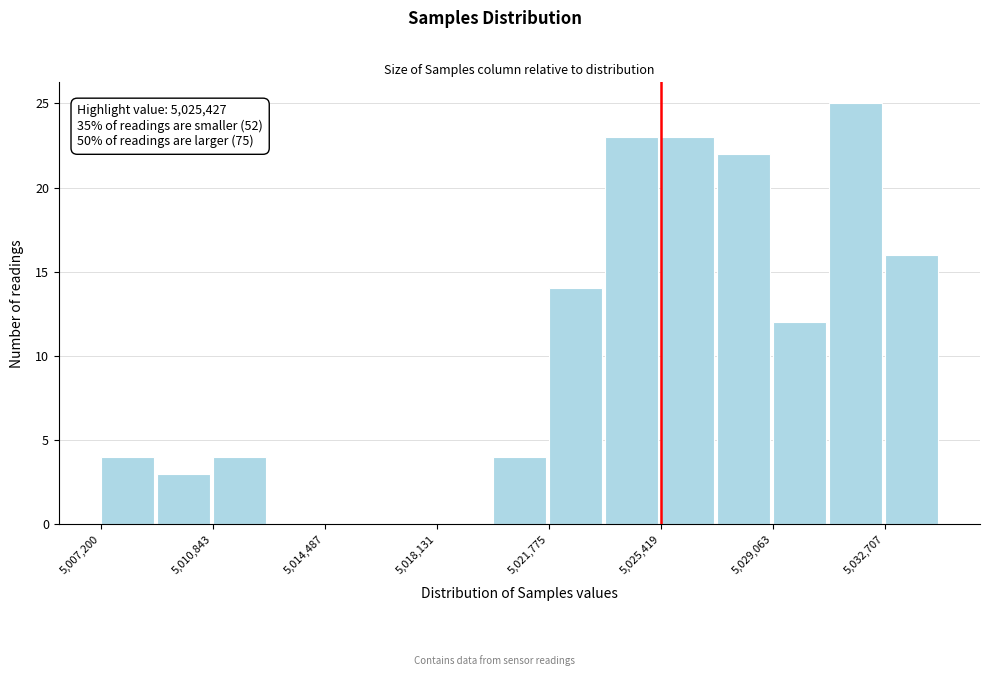

Around what value on the x-axis is the tallest bar? Give the approximate position of its centre, as read against the axis.

5032000